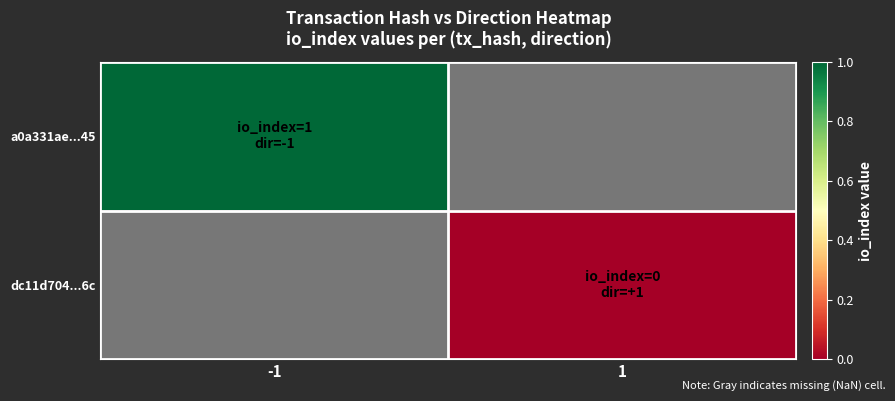

How many distinct data groups are displayed?

2